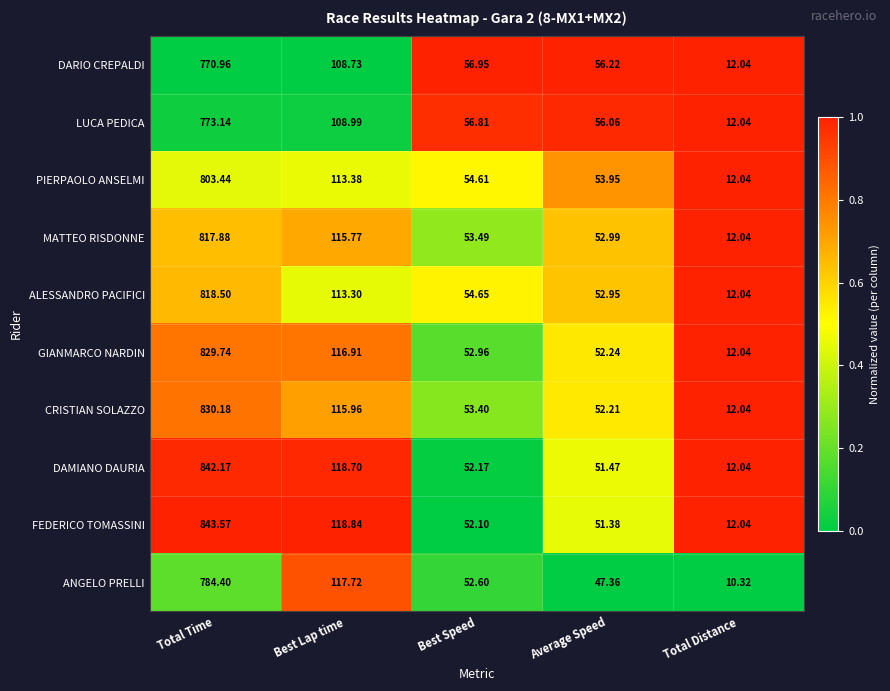

Where is ANGELO PRELLI nearest to the value 397?

Best Lap time